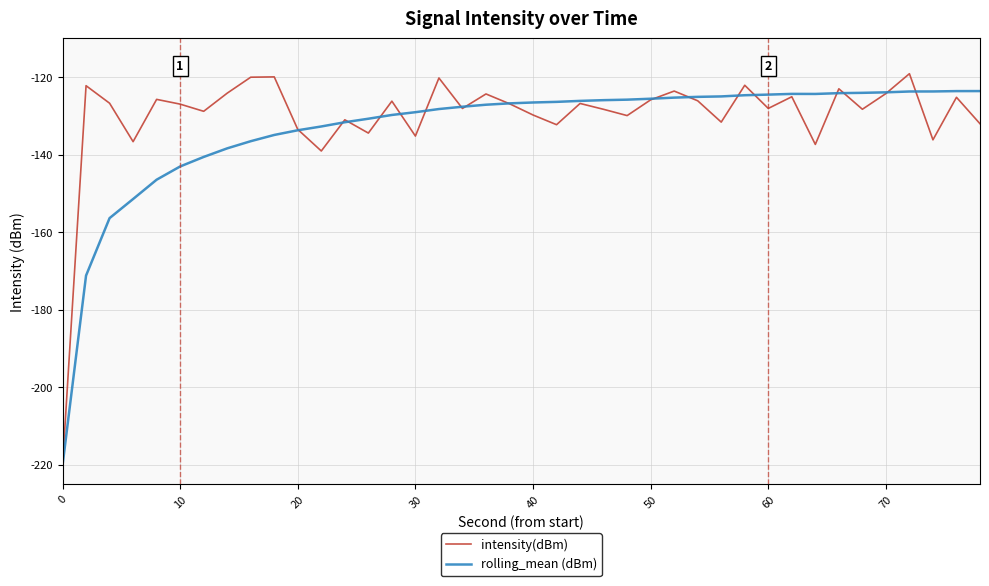

Which series has the widest spread of values?

intensity(dBm)